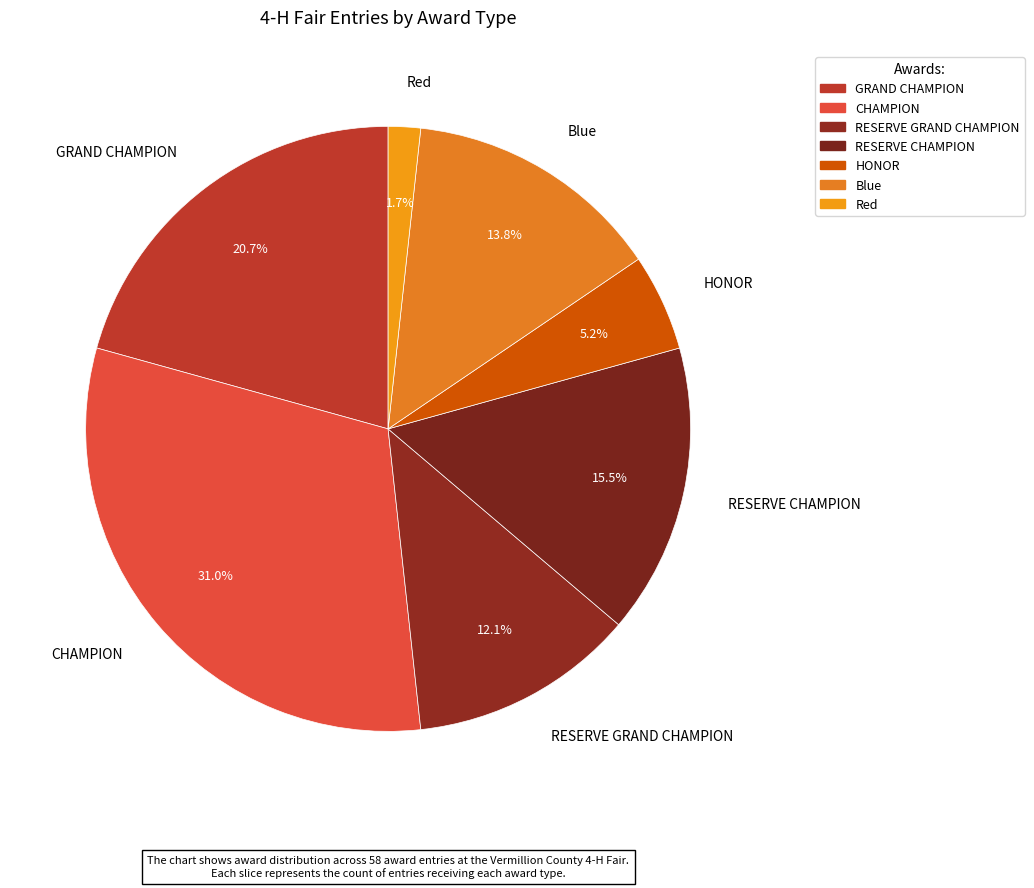

Is there a majority slice in this chart?

No